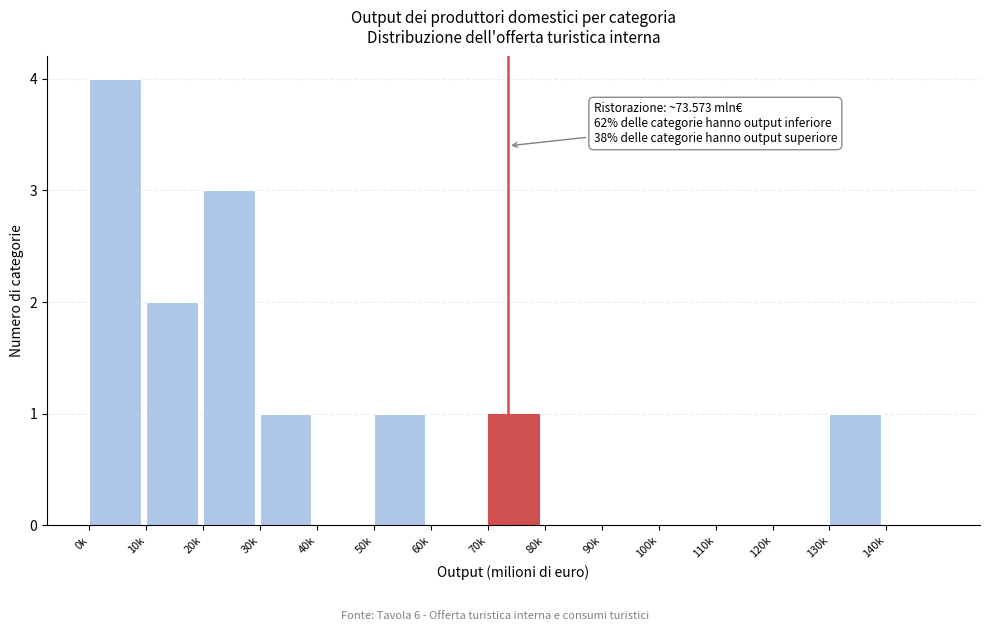

Reading right to left, what are all the values shown in this chart?

140k=0	130k=1	120k=0	110k=0	100k=0	90k=0	80k=0	70k=1	60k=0	50k=1	40k=0	30k=1	20k=3	10k=2	0k=4